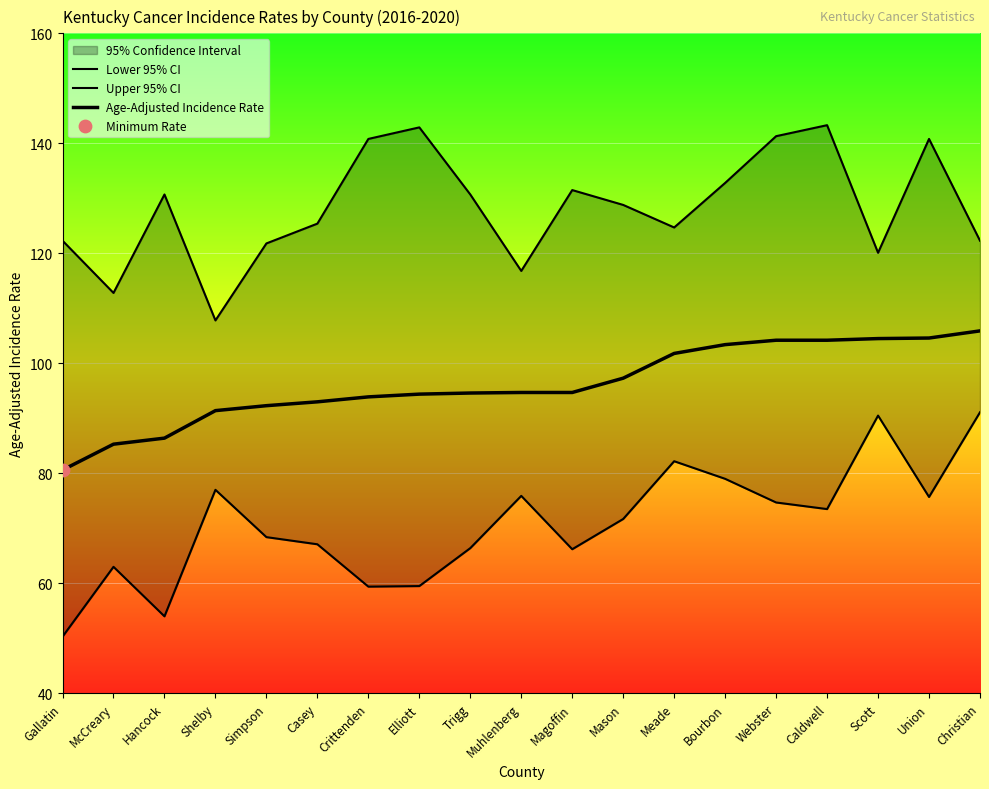

Which series has the largest total across all categories?

Upper 95% CI